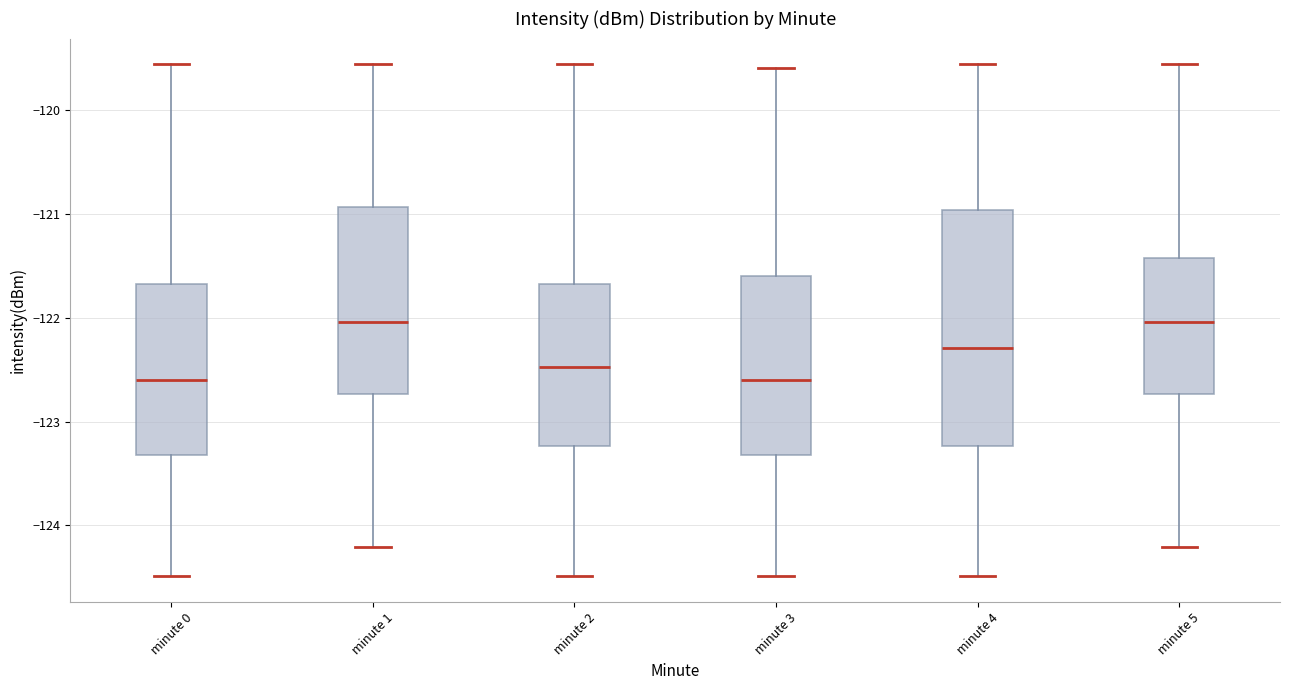

Which box is the tallest, from its lower edge to its upper edge?

minute 4